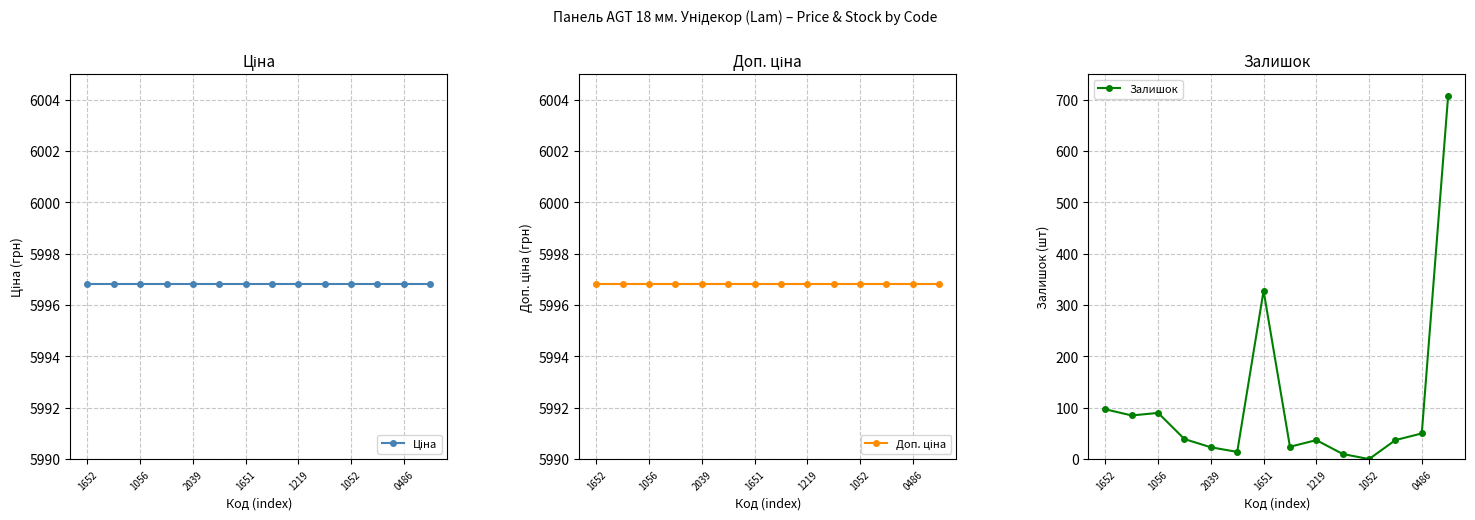

Rank the series at 1652 from lowest to highest value.

Залишок, Ціна, Доп. ціна